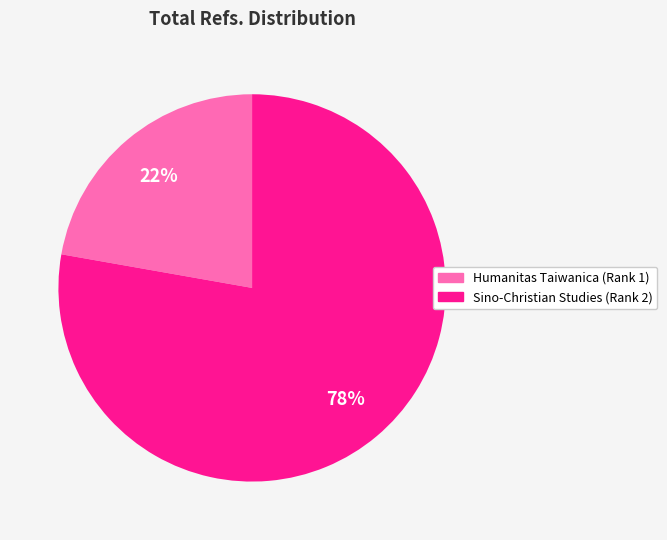

Is it true that Sino-Christian Studies (Rank 2) is 78% of the pie?

True